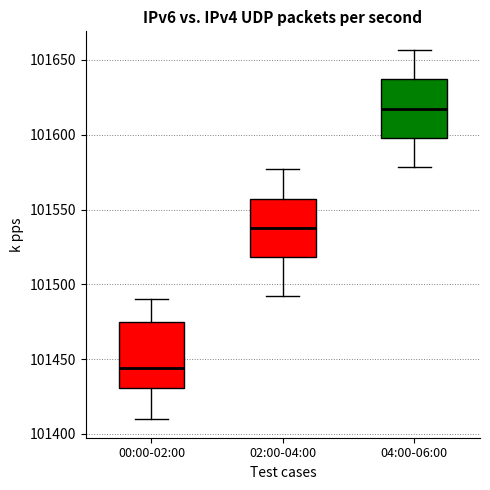

Reading left to right, transcribe this box plot: for each box, give where its median line is, the range the box spans, and where its two whiskers end, as read against the y-axis. The values are not printed on the chart, so give them approximately, as read against the axis.

00:00-02:00: median 101445, box 101430 to 101475, whiskers 101410 to 101490
02:00-04:00: median 101535, box 101520 to 101555, whiskers 101490 to 101575
04:00-06:00: median 101615, box 101600 to 101635, whiskers 101580 to 101655